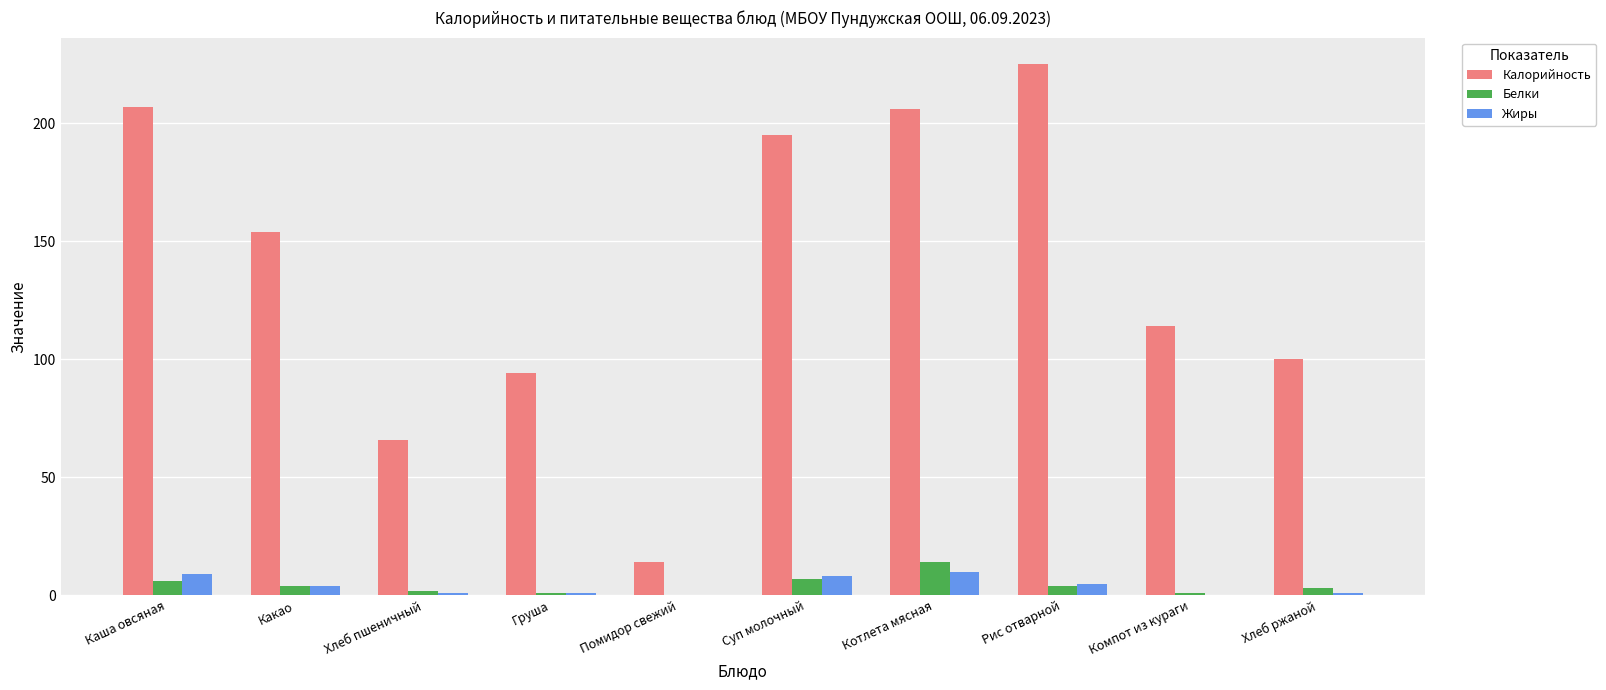

Which series has the largest total across all categories?

Калорийность